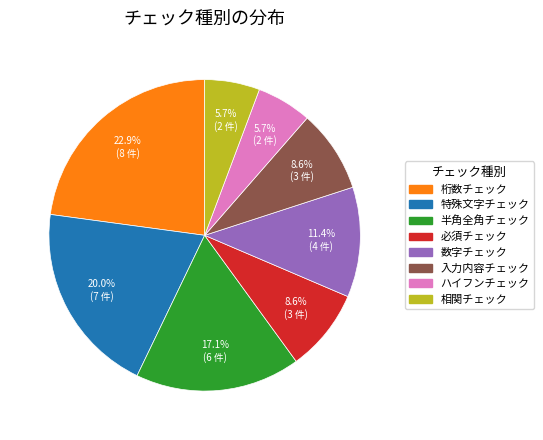

True or false: 桁数チェック accounts for 15% of the total.

False